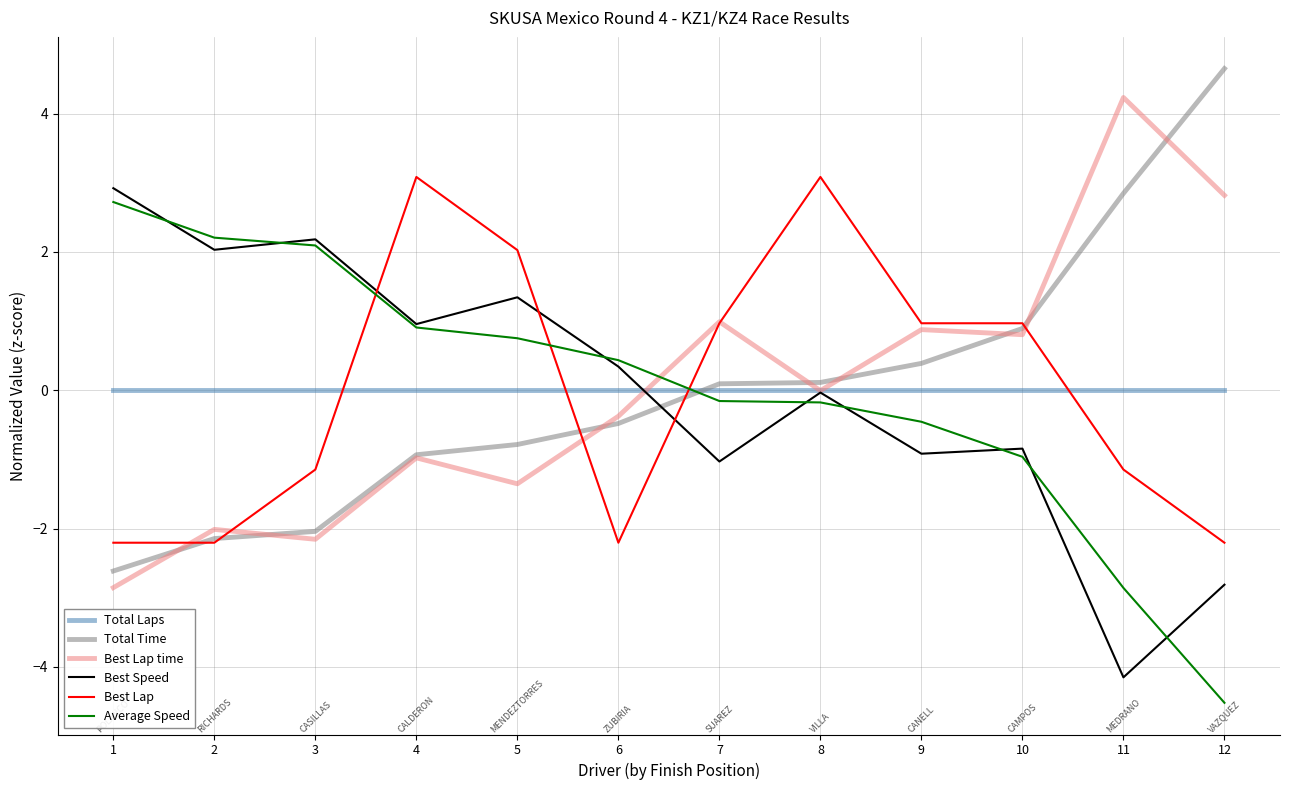

True or false: Best Speed and Best Lap intersect in this chart.

True